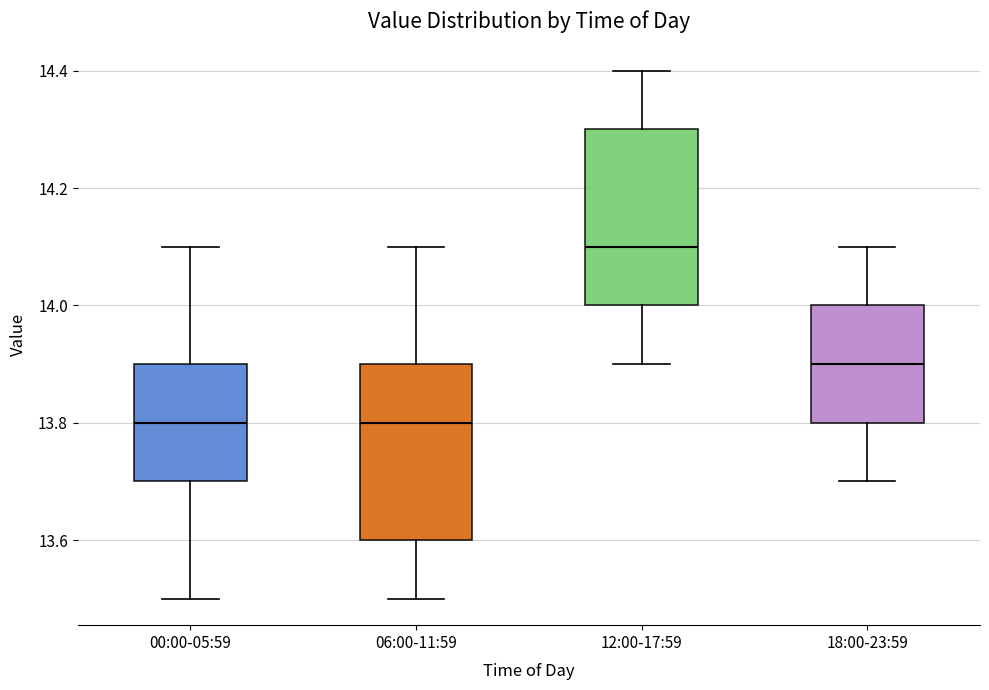

Which box's median line is the highest?

12:00-17:59